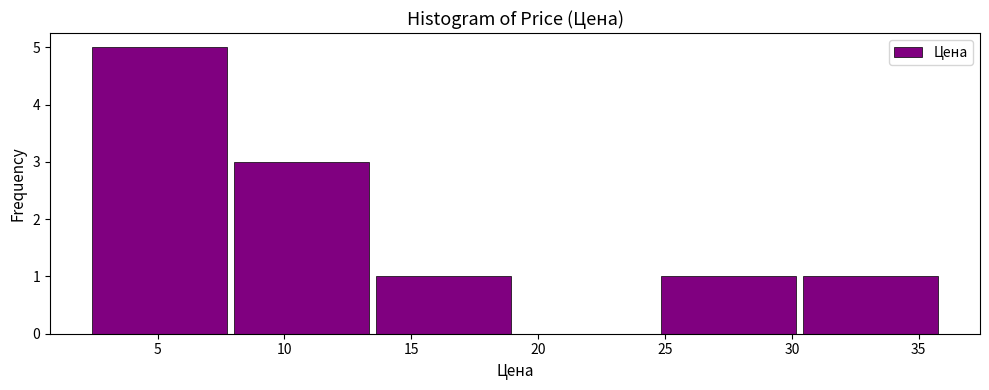

Reading left to right, list every bar in this chart as the range it spans on the x-axis followed by its height. Neither the bar edges nor the heights are printed on the chart, so give them approximately, as read against the axes.

2.5 to 8.0: 5
8.0 to 13.5: 3
13.5 to 19.0: 1
19.0 to 24.5: 0
24.5 to 30.5: 1
30.5 to 36.0: 1